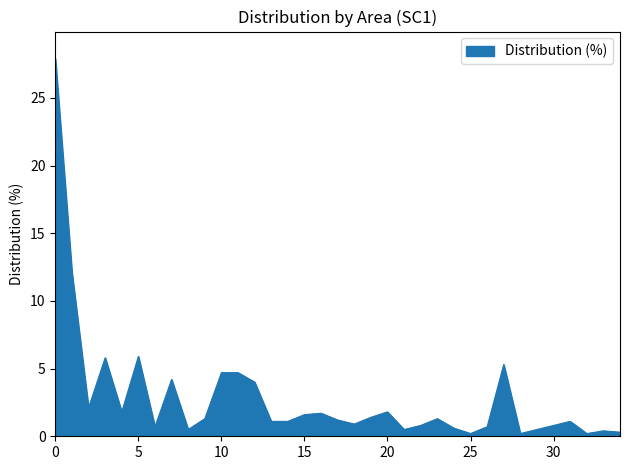

What is the maximum value shown in the chart?

27.9